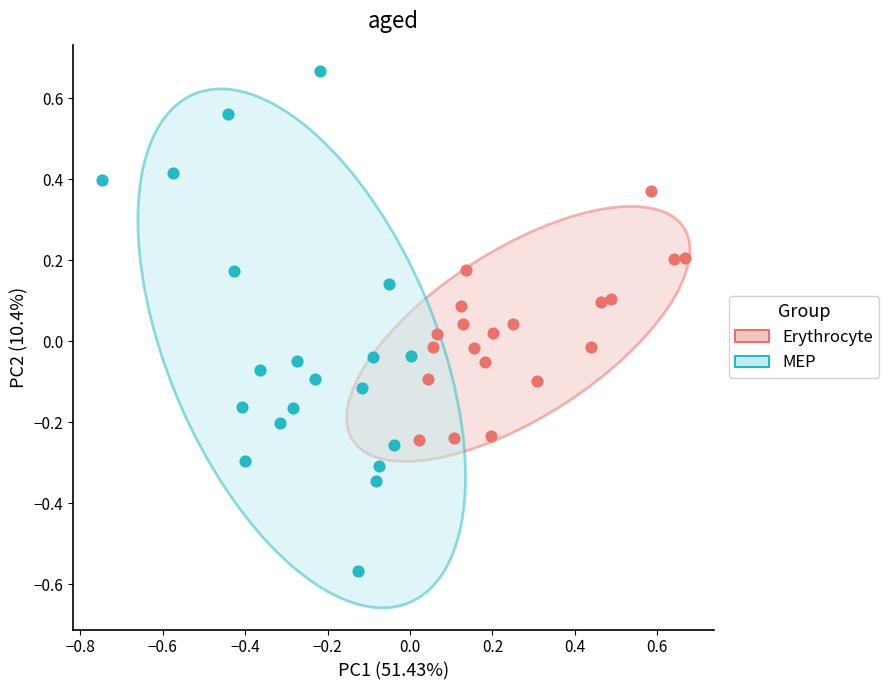

Which series reaches the maximum Y coordinate?

MEP